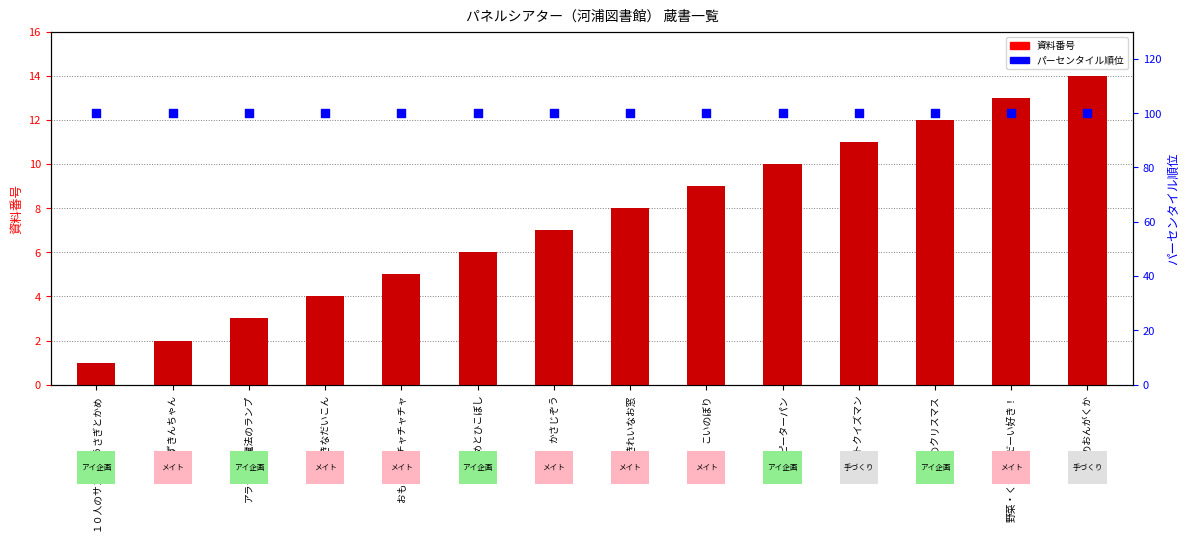

Is the value of パーセンタイル順位 at 大きなだいこん greater than the value of 資料番号 at 赤ずきんちゃん?

Yes